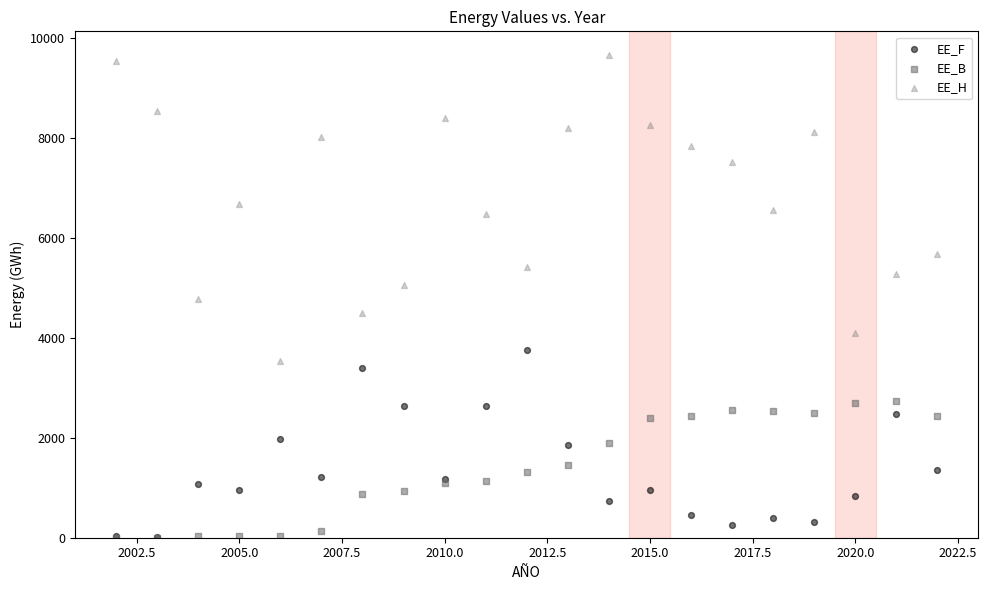

Which series has the largest Y range (max minus min)?

EE_H